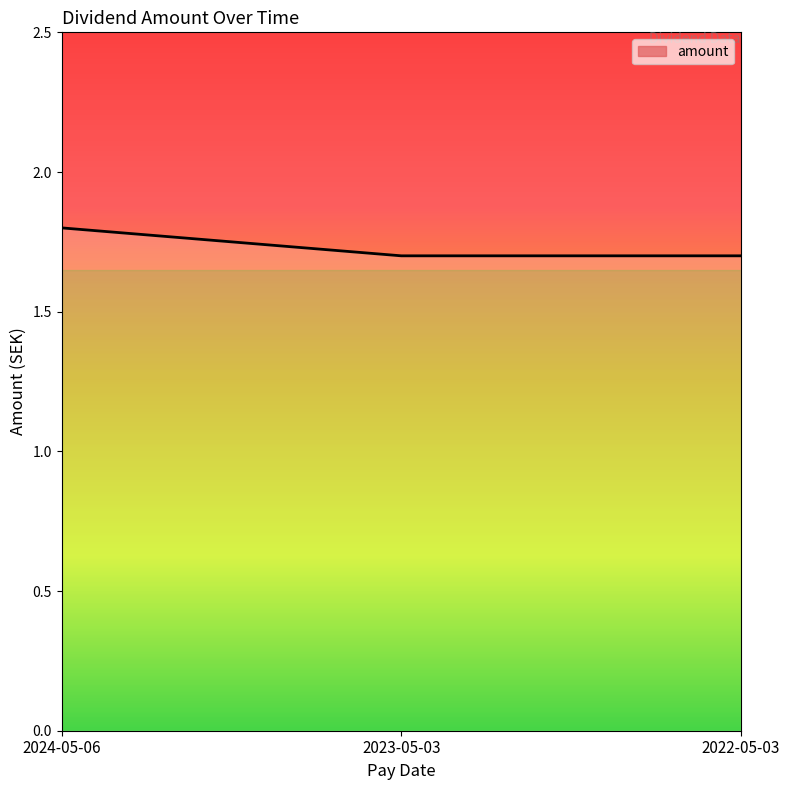

What is the sum of the values at 2023-05-03 and 2022-05-03?

3.4